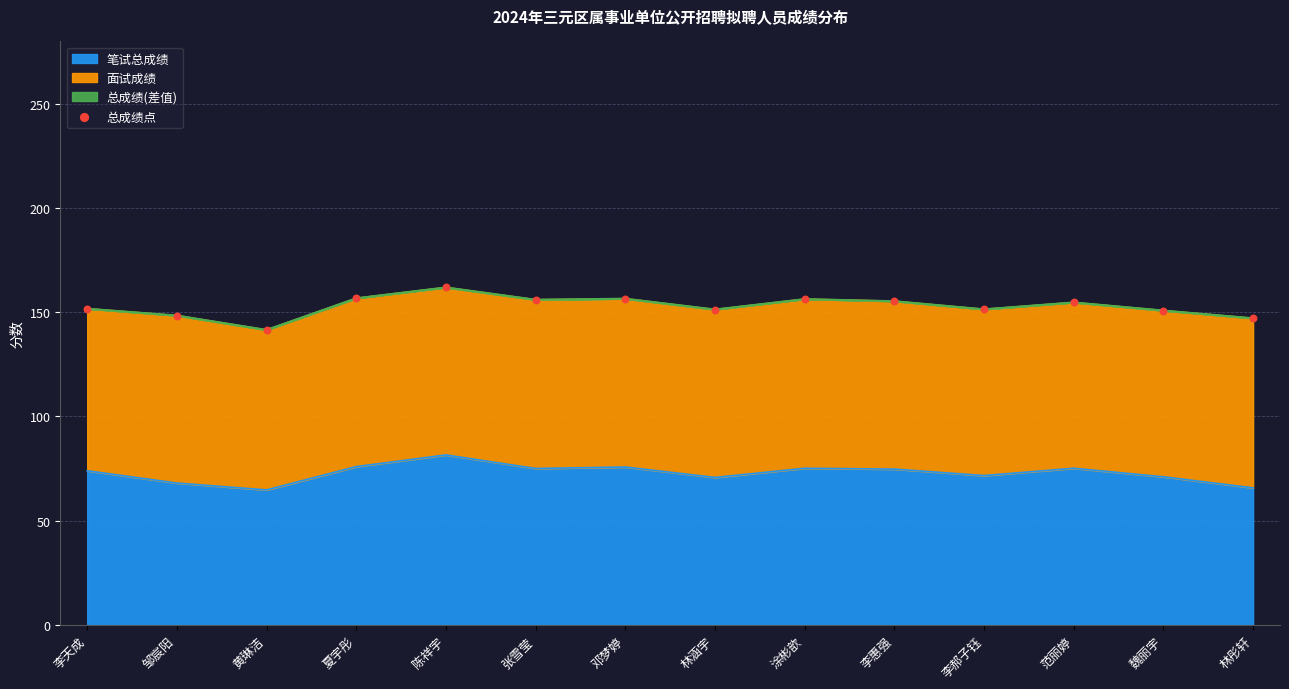

What is the change in value from 范丽婷 to 林彤轩?

-7.6